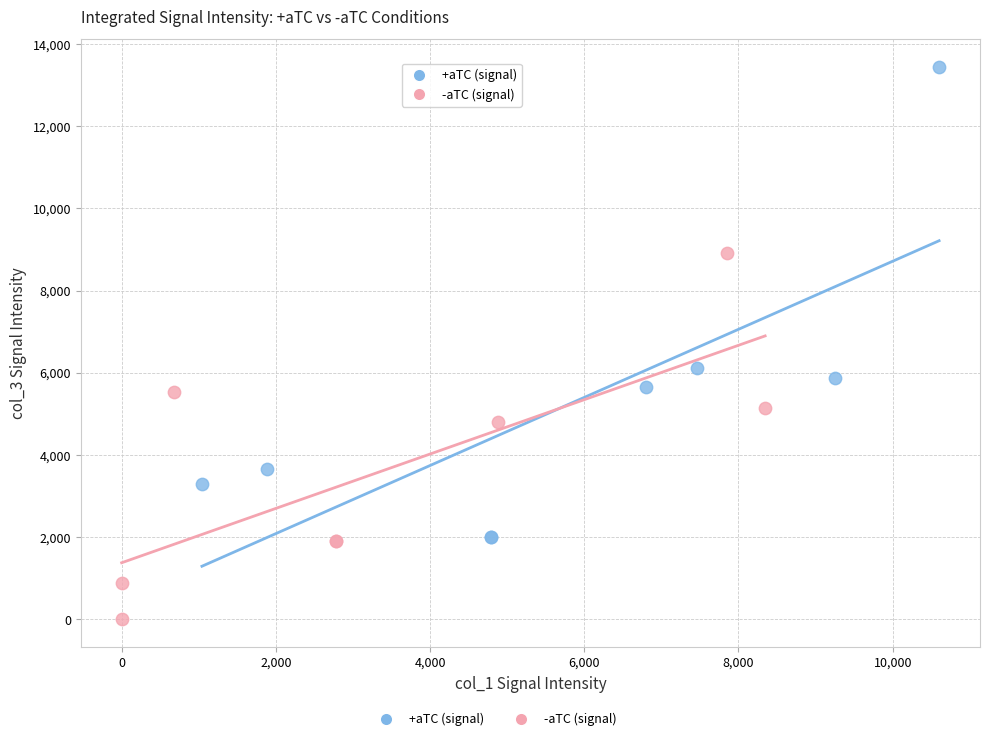

Which series contains the lowest Y value?

-aTC (signal)